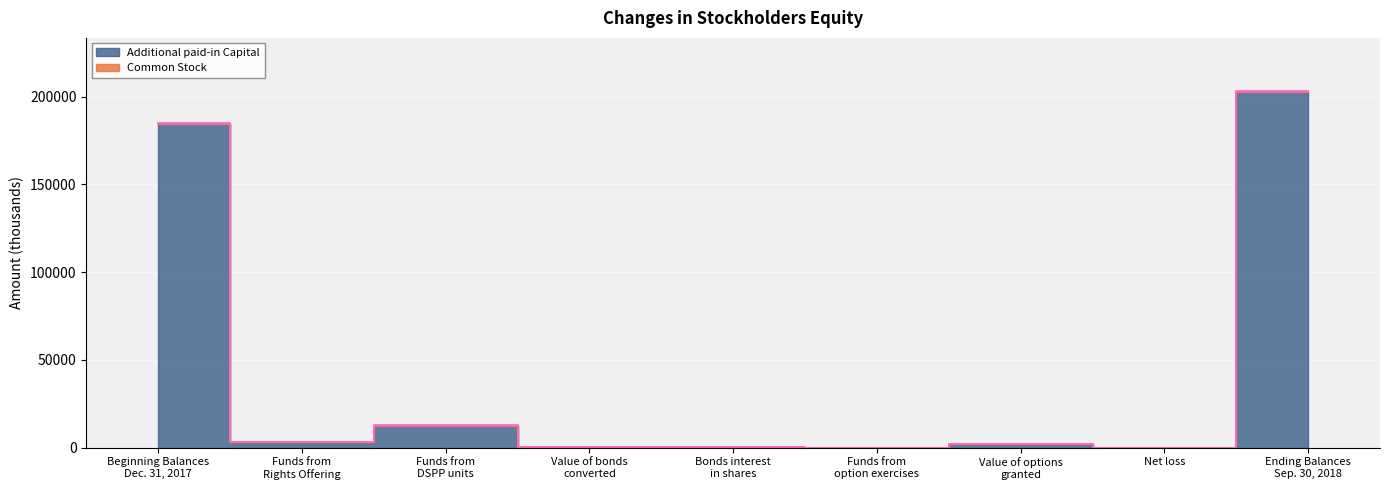

True or false: Additional paid-in Capital has a value of 8376 at Funds from
DSPP units.

False